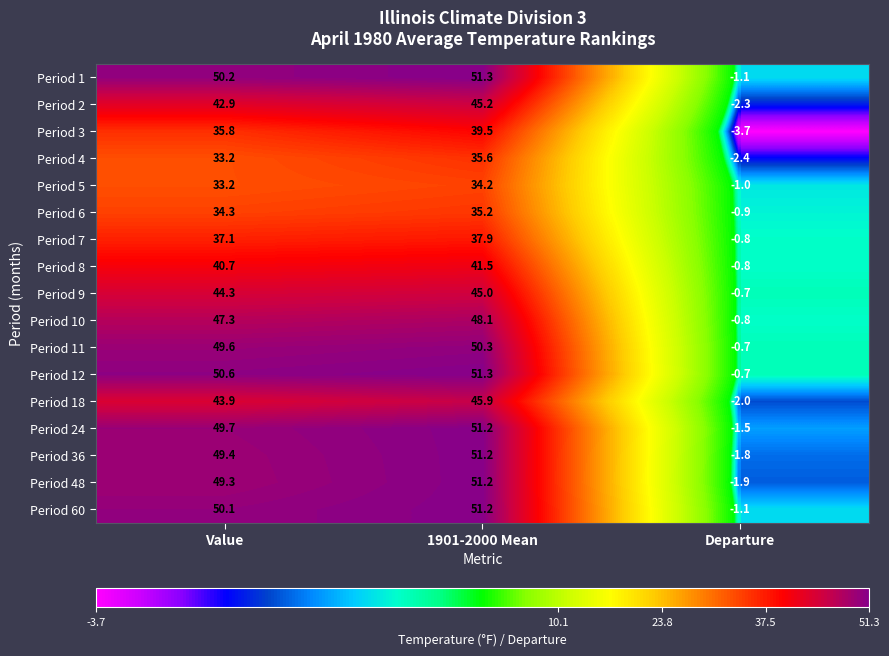

How many data points in Period 24 are above 49?

2